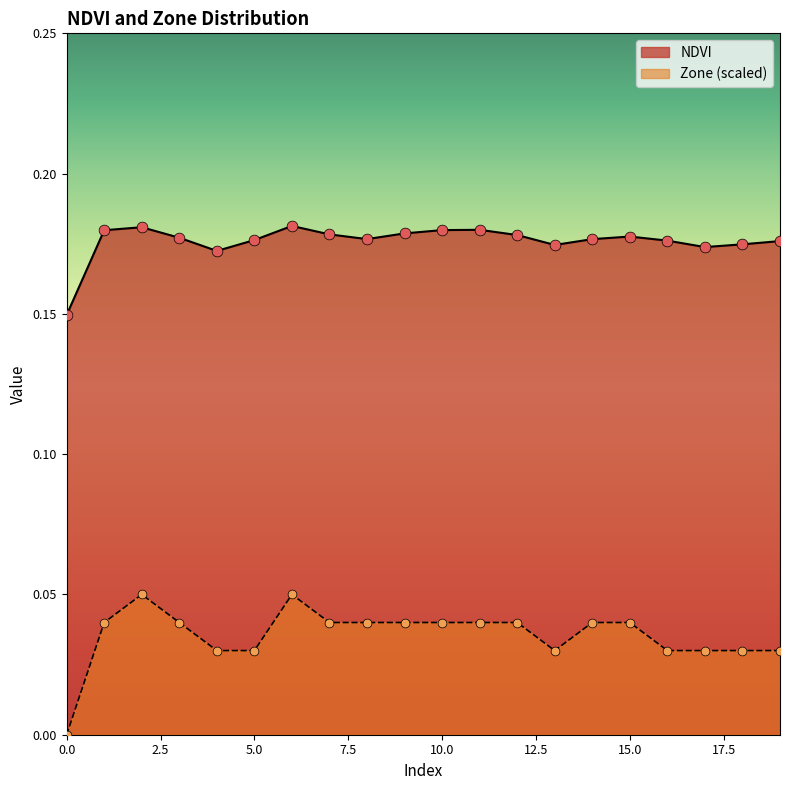

Is the value of NDVI at 3 greater than the value of Zone at 2?

Yes